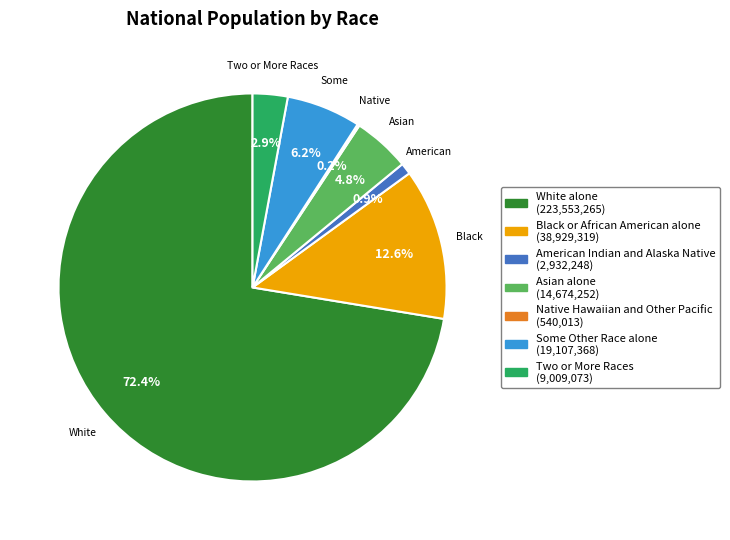

Is there any slice that represents more than half of the pie?

Yes